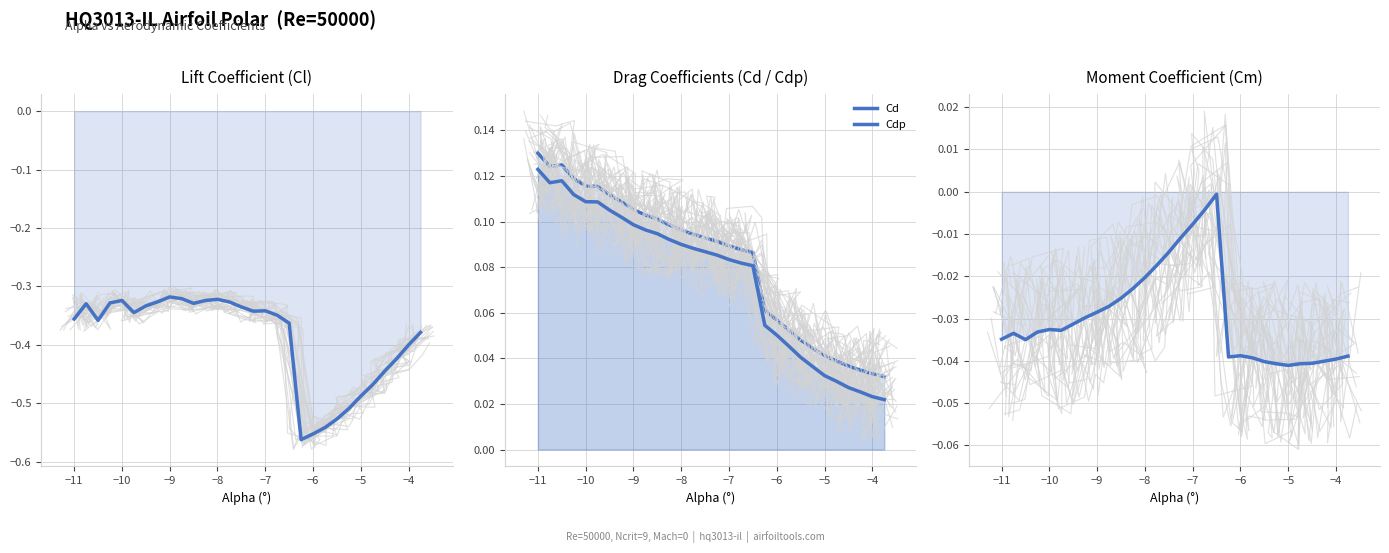

Is it true that Cm equals -0.1 at −12?

False